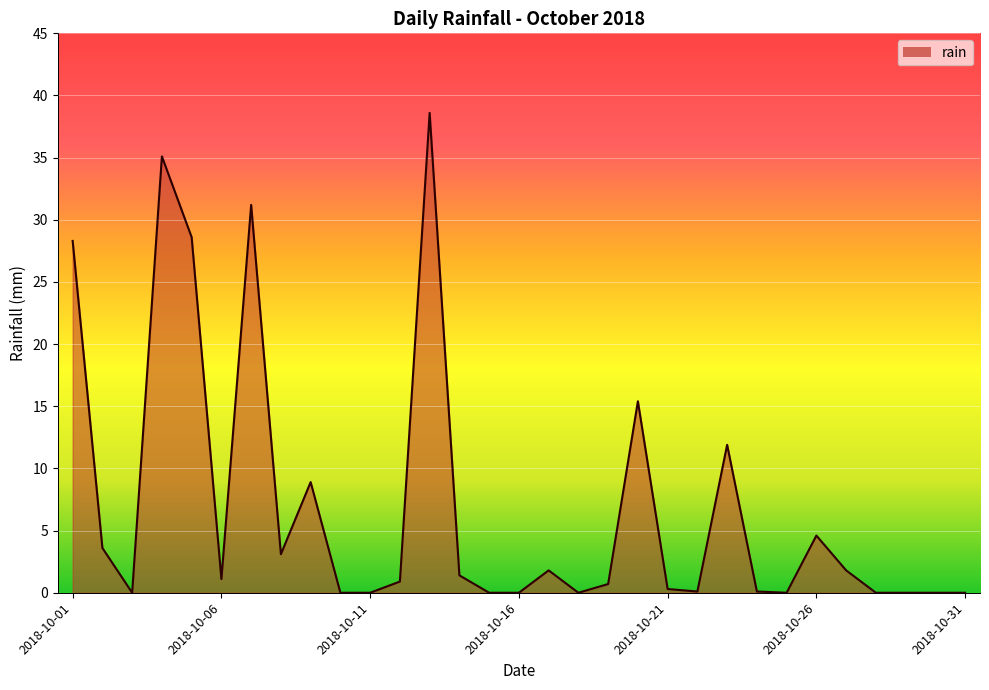

What is the sum of all values?

217.5